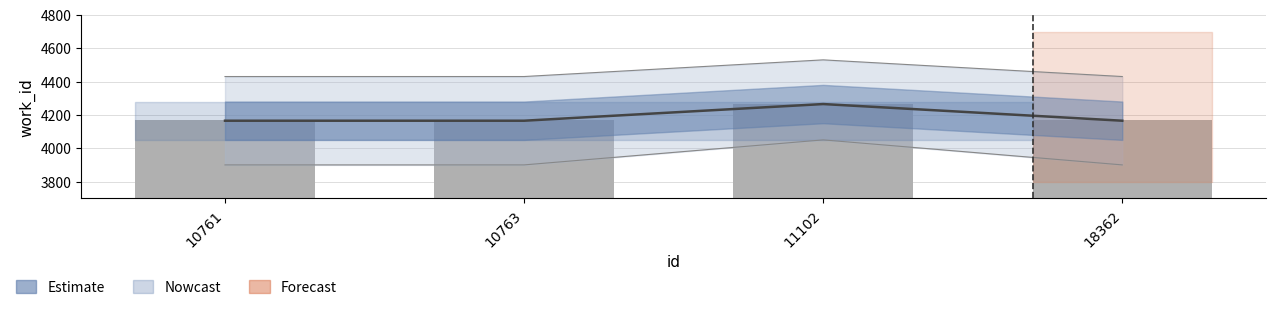

What is the value of the Estimate bar at the 2nd from the left?

4165